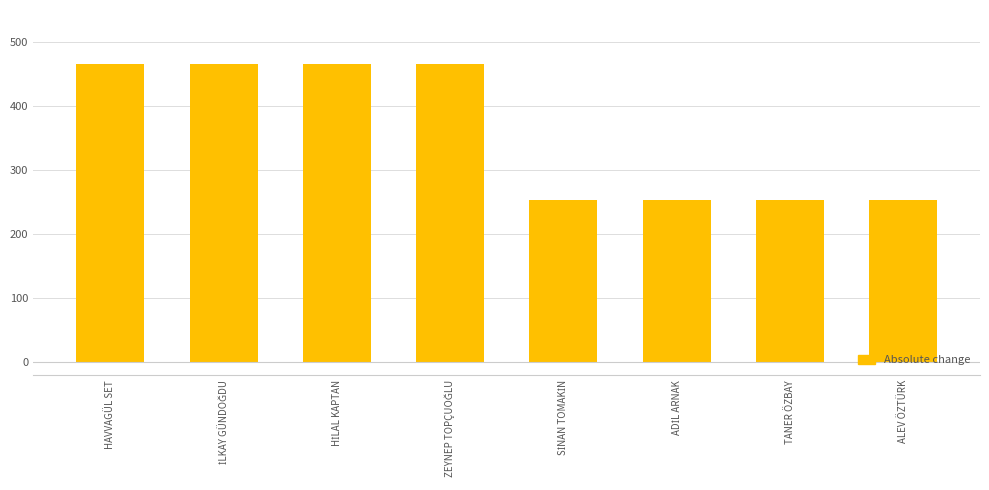

Is it true that the value at HAVVAGÜL SET is 304.8?

False